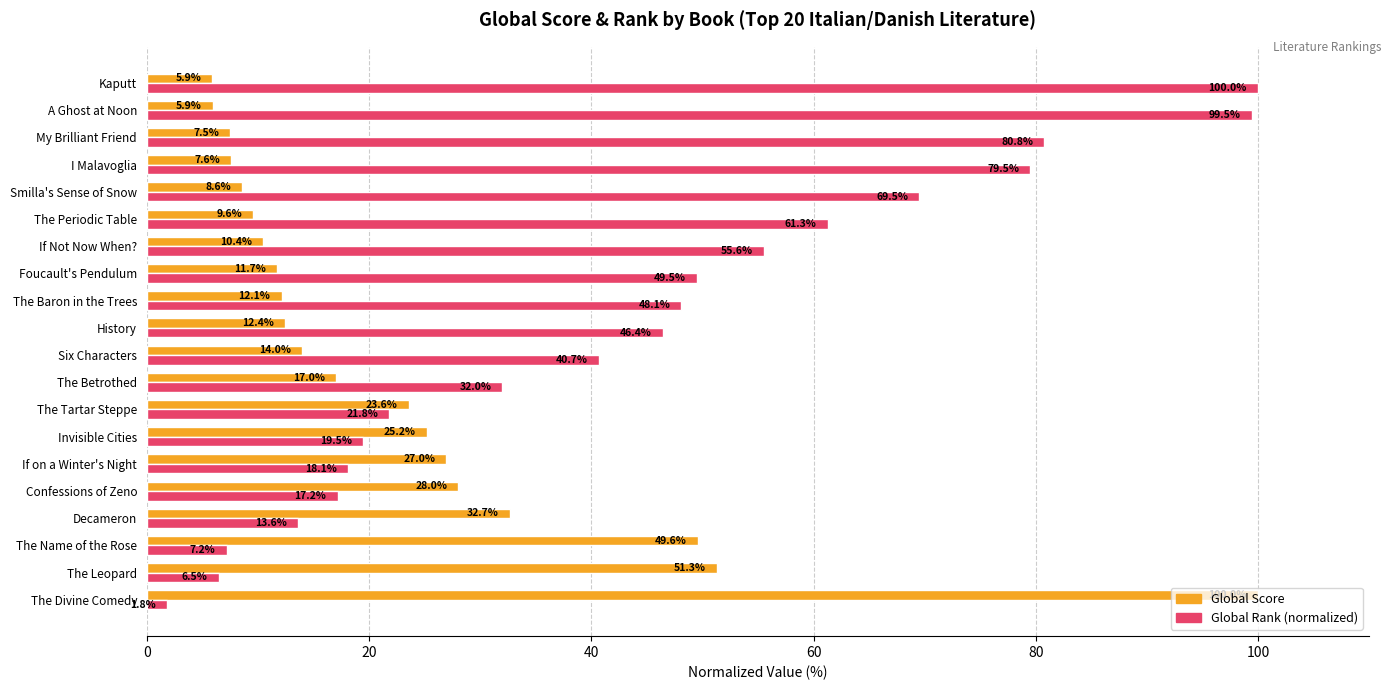

The value of Global Rank (normalized) at History is 19.6. True or false?

False